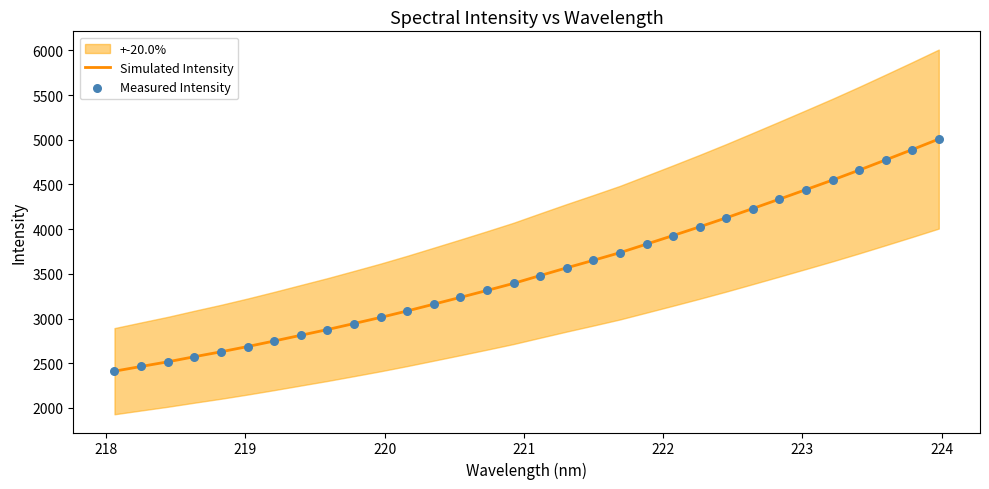

What are all the series names shown in the legend?

Simulated Intensity, Measured Intensity